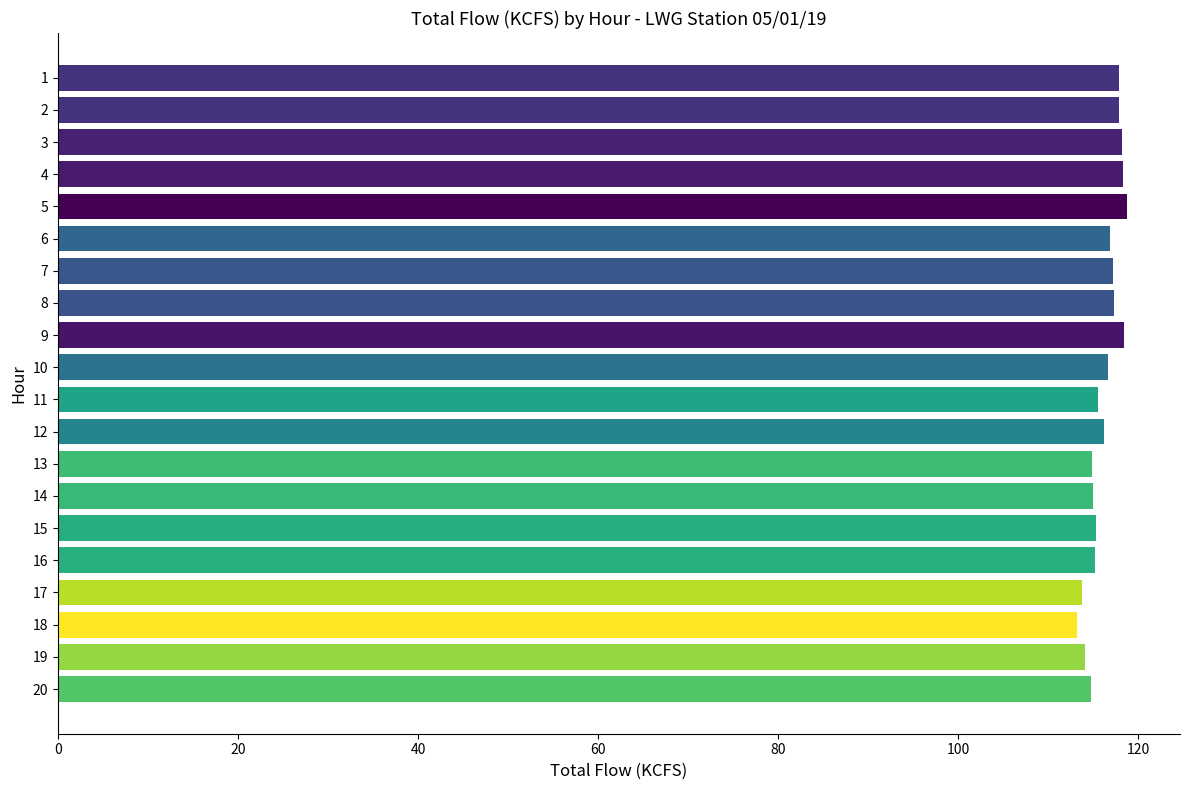

Are the bars horizontal?

Yes